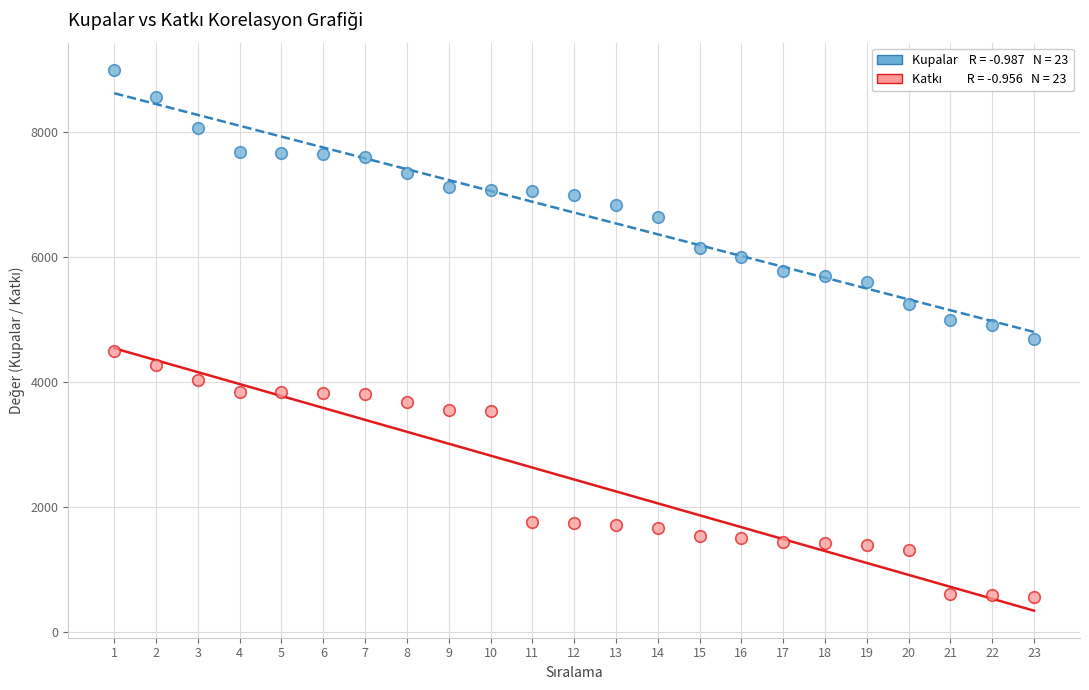

Across all data points, what is the range of Y values (max minus min)?

8438